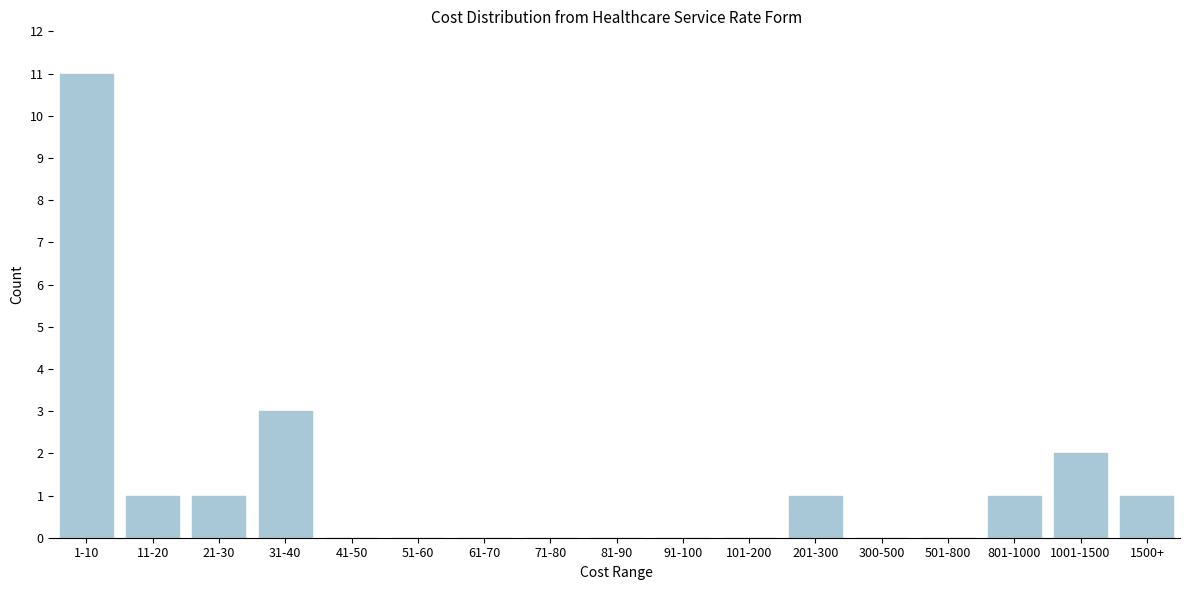

Reading left to right, transcribe all the data shown in this chart.

1-10=11	11-20=1	21-30=1	31-40=3	41-50=0	51-60=0	61-70=0	71-80=0	81-90=0	91-100=0	101-200=0	201-300=1	300-500=0	501-800=0	801-1000=1	1001-1500=2	1500+=1